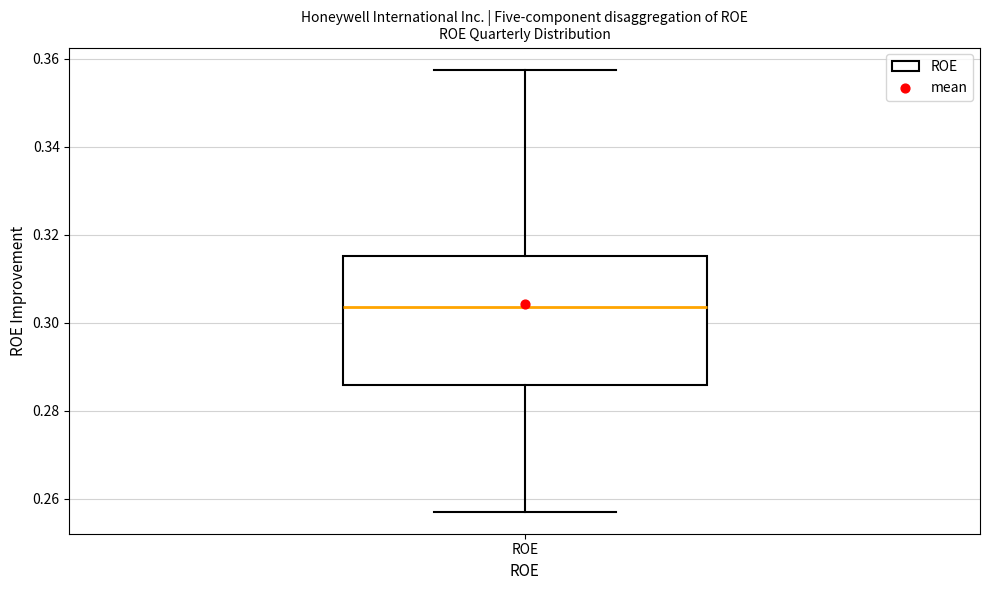

Where is the upper edge of the box for ROE on the y-axis? The values are not printed on the chart, so give them approximately, as read against the axis.

0.316